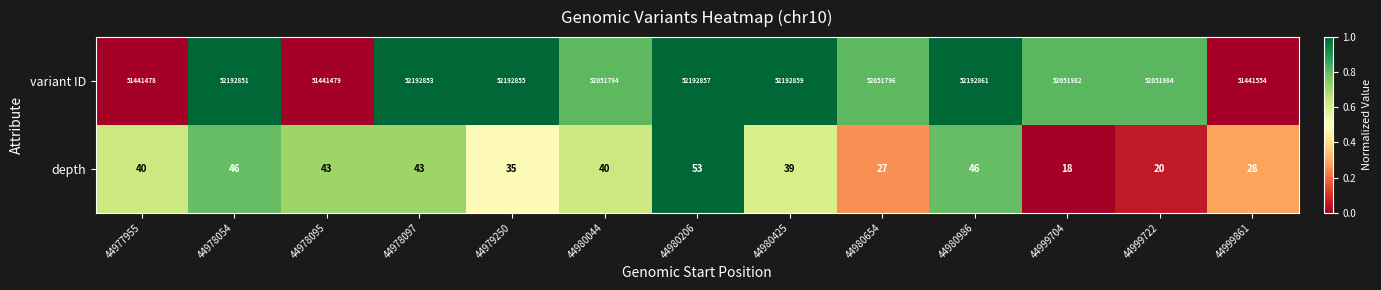

What is the spread (max minus min) of values at 44999722?

52051964